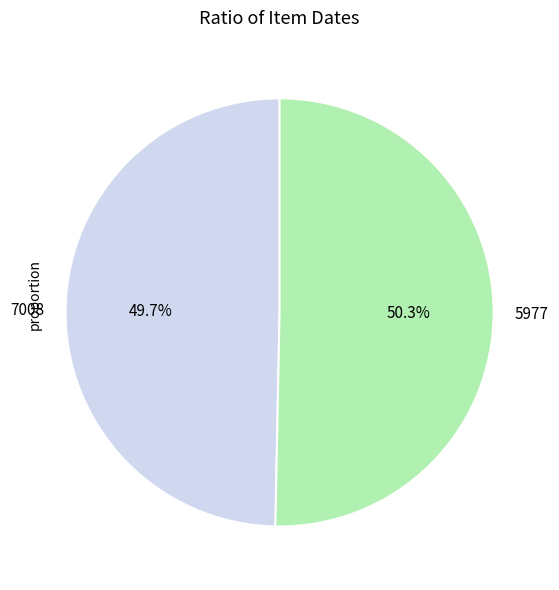

Rank the categories by value from highest to lowest.

5977, 7008